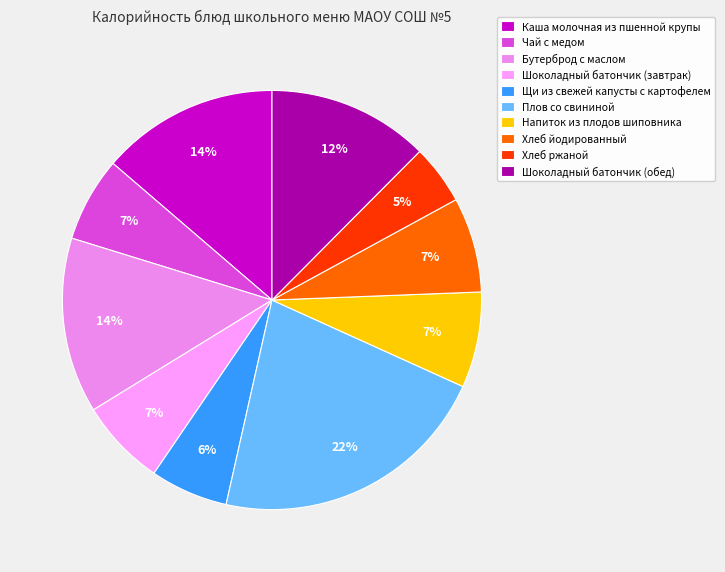

What percentage is NOT represented by Хлеб ржаной?

95.4%